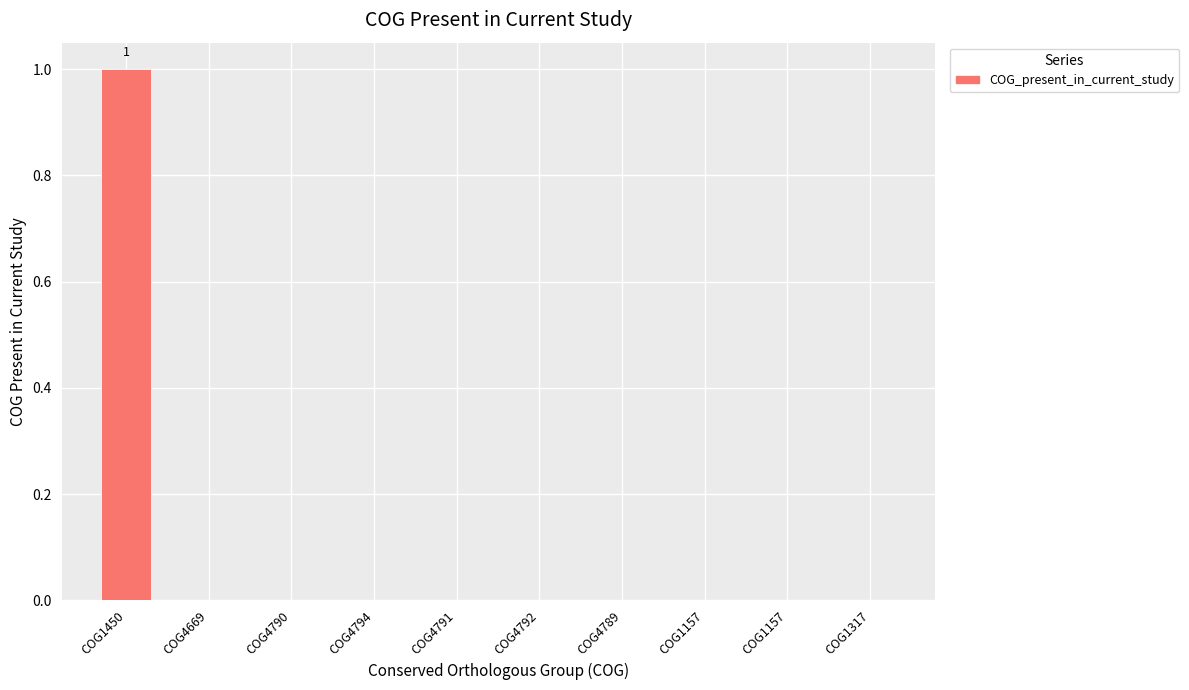

Count the number of data series in this chart.

1